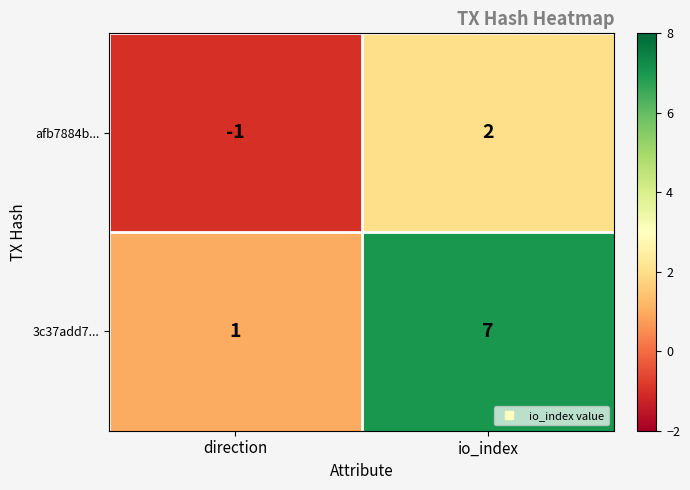

At which label is 3c37add7... closest to 4?

direction